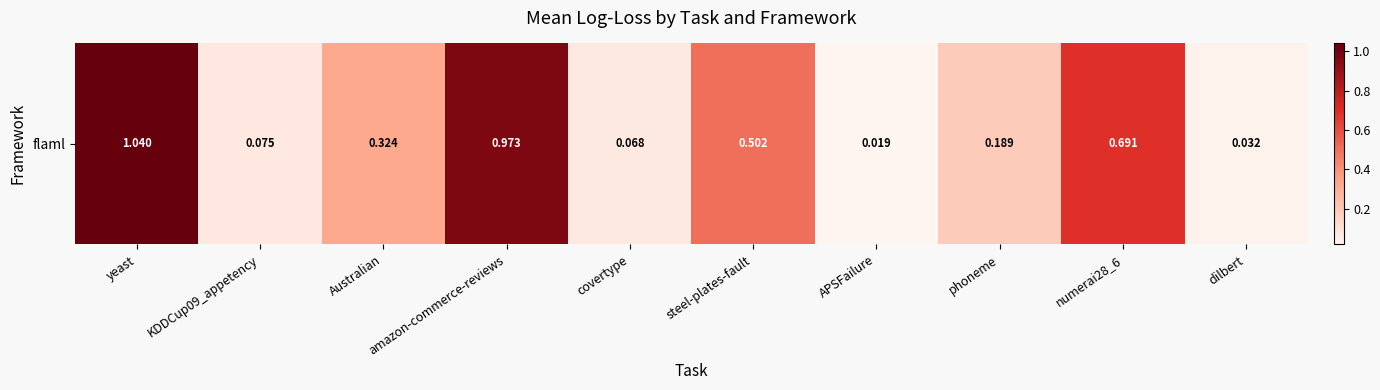

What is the greatest value displayed?

1.0